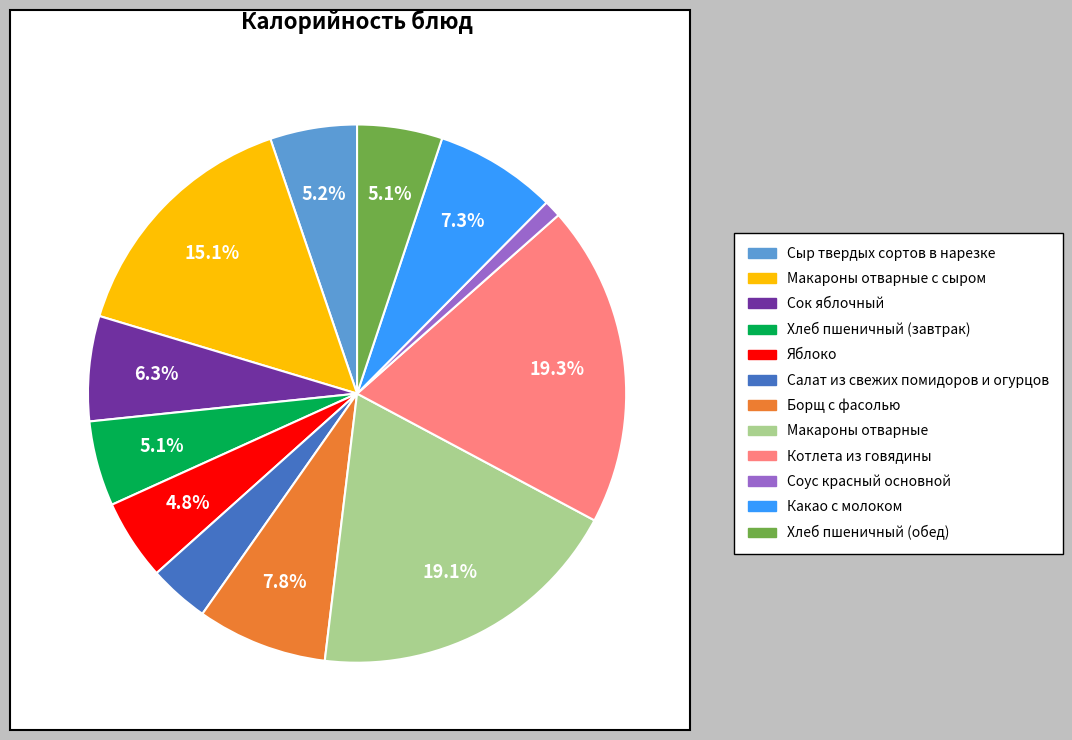

To the nearest percent, what is the difference between the Сок яблочный and Хлеб пшеничный (обед) slice percentages?

1%